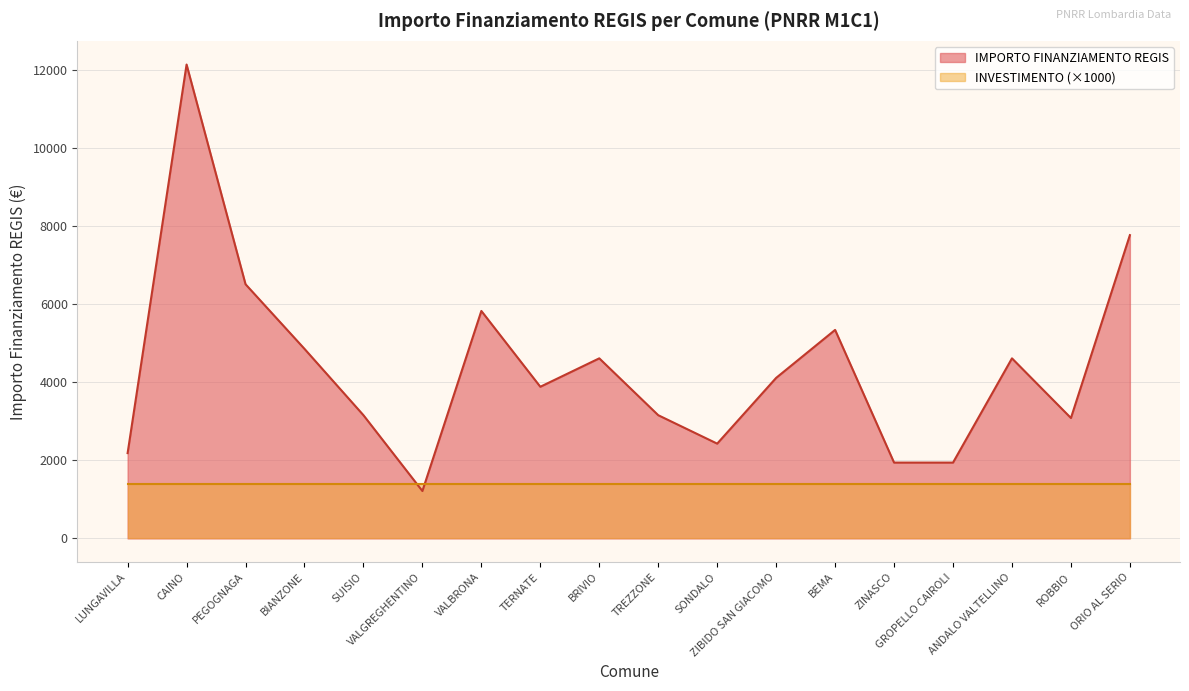

Reading left to right, list all the values displayed in this chart.

LUNGAVILLA=2187	CAINO=12150	PEGOGNAGA=6517	BIANZONE=4860	SUISIO=3159	VALGREGHENTINO=1215	VALBRONA=5832	TERNATE=3888	BRIVIO=4617	TREZZONE=3159	SONDALO=2430	ZIBIDO SAN GIACOMO=4116	BEMA=5346	ZINASCO=1944	GROPELLO CAIROLI=1944	ANDALO VALTELLINO=4617	ROBBIO=3087	ORIO AL SERIO=7776